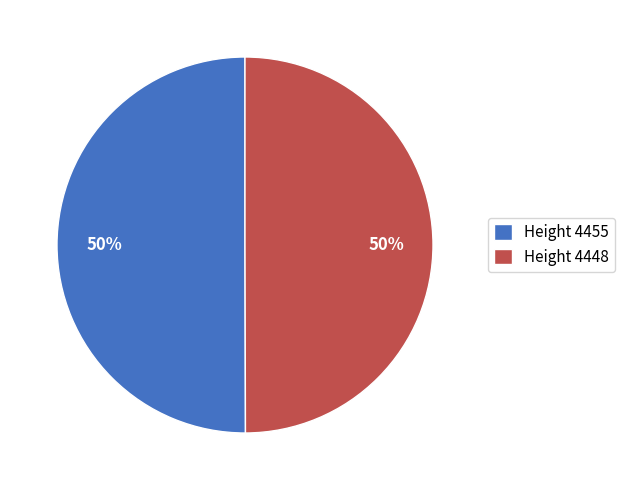

The Height 4448 slice represents 61% of the pie. True or false?

False